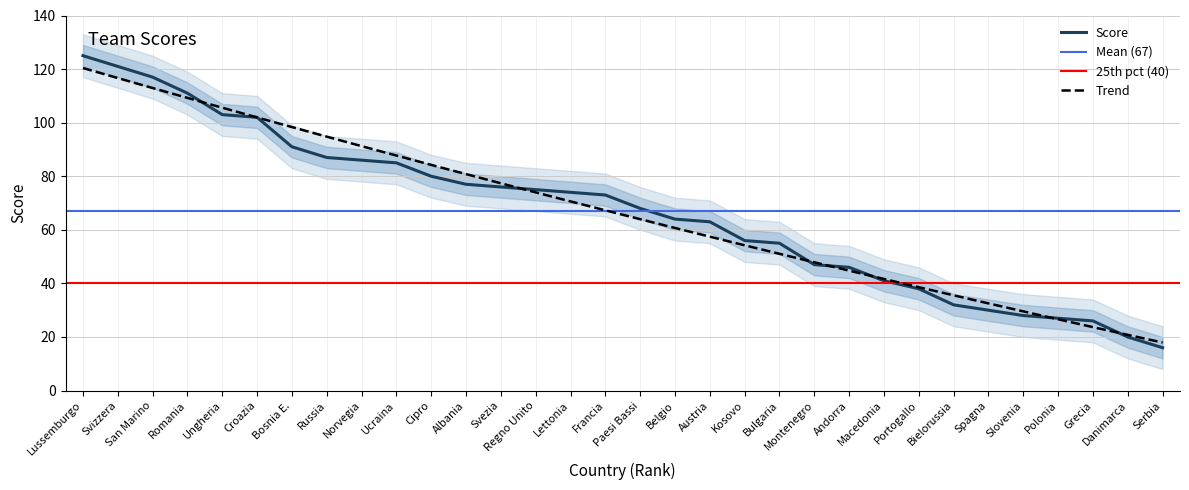

Where does the data first go above 73?

Lussemburgo